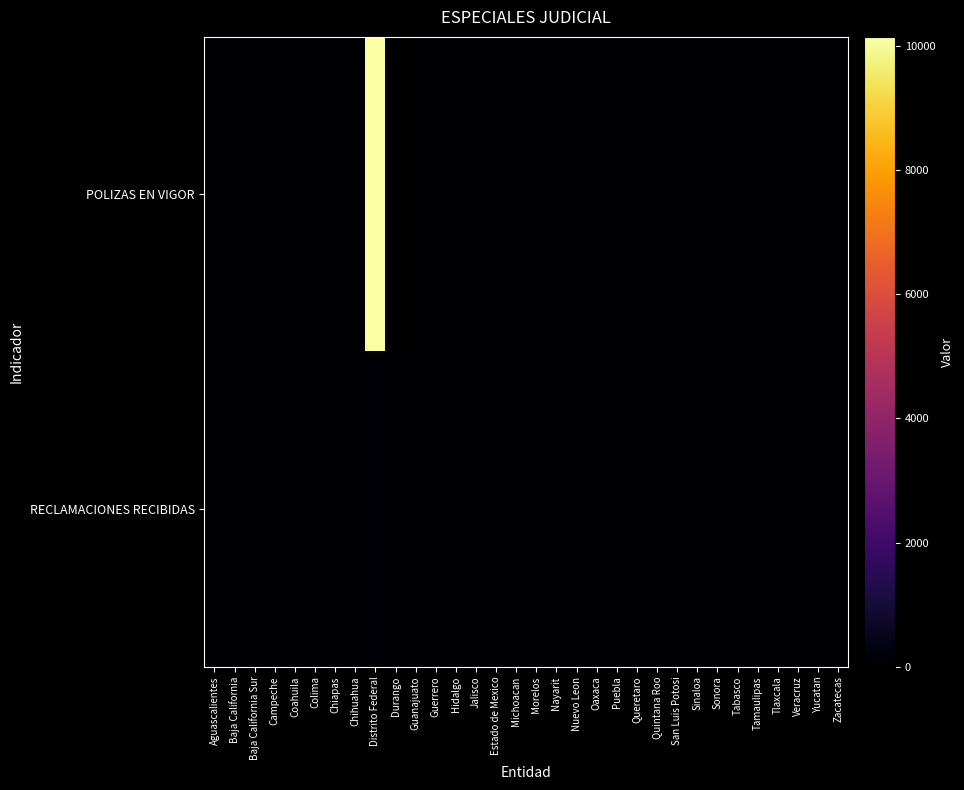

Reading left to right, what are all the values shown in this chart?

POLIZAS EN VIGOR: Aguascalientes=0	Baja California=0	Baja California Sur=0	Campeche=0	Coahuila=0	Colima=0	Chiapas=0	Chihuahua=0	Distrito Federal=10149	Durango=0	Guanajuato=0	Guerrero=0	Hidalgo=0	Jalisco=0	Estado de Mexico=0	Michoacan=0	Morelos=0	Nayarit=0	Nuevo Leon=0	Oaxaca=0	Puebla=0	Queretaro=0	Quintana Roo=0	San Luis Potosi=0	Sinaloa=0	Sonora=0	Tabasco=0	Tamaulipas=0	Tlaxcala=0	Veracruz=0	Yucatan=0	Zacatecas=0
RECLAMACIONES RECIBIDAS: Aguascalientes=0	Baja California=0	Baja California Sur=0	Campeche=0	Coahuila=0	Colima=0	Chiapas=0	Chihuahua=0	Distrito Federal=107	Durango=0	Guanajuato=0	Guerrero=0	Hidalgo=0	Jalisco=0	Estado de Mexico=0	Michoacan=0	Morelos=0	Nayarit=0	Nuevo Leon=0	Oaxaca=0	Puebla=0	Queretaro=0	Quintana Roo=0	San Luis Potosi=0	Sinaloa=0	Sonora=0	Tabasco=0	Tamaulipas=0	Tlaxcala=0	Veracruz=0	Yucatan=0	Zacatecas=0